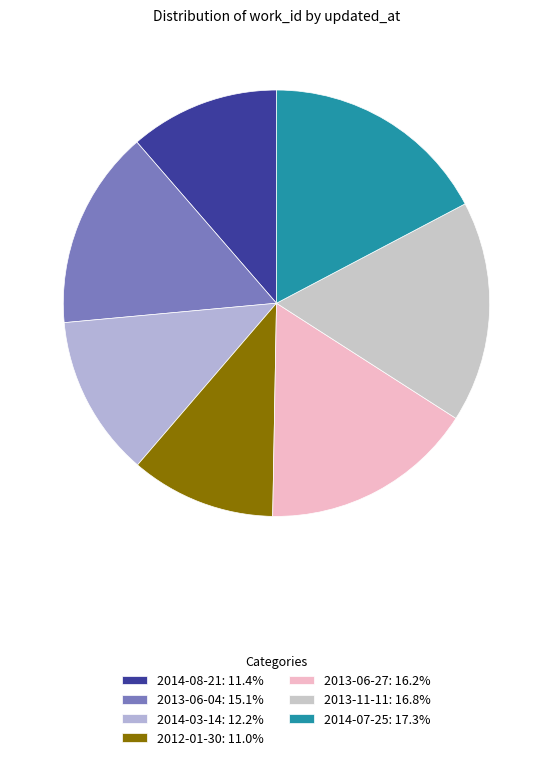

Is 2014-08-21 the majority of the pie?

No